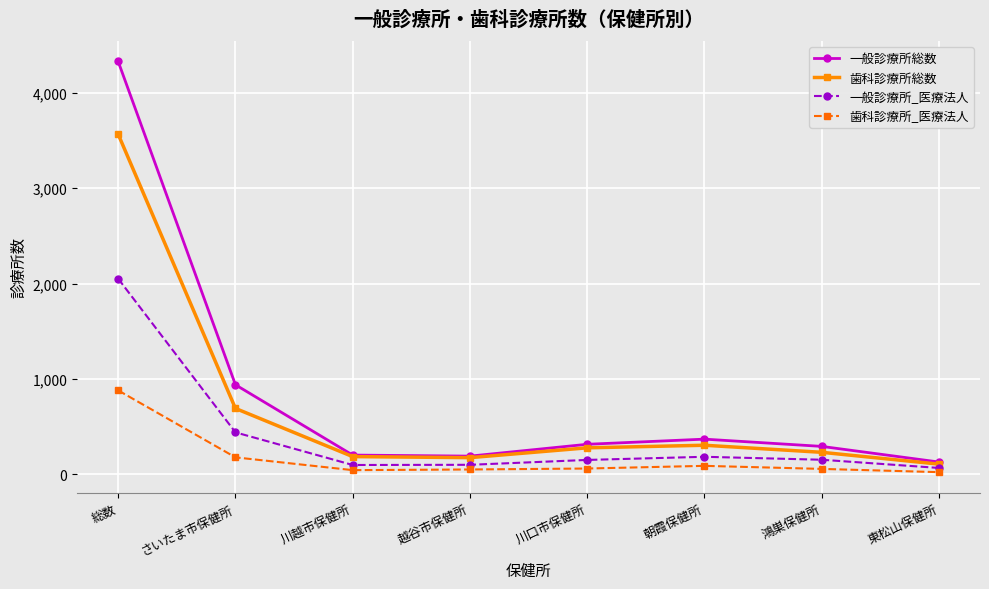

The value of 歯科診療所_医療法人 at 越谷市保健所 is 51. True or false?

True